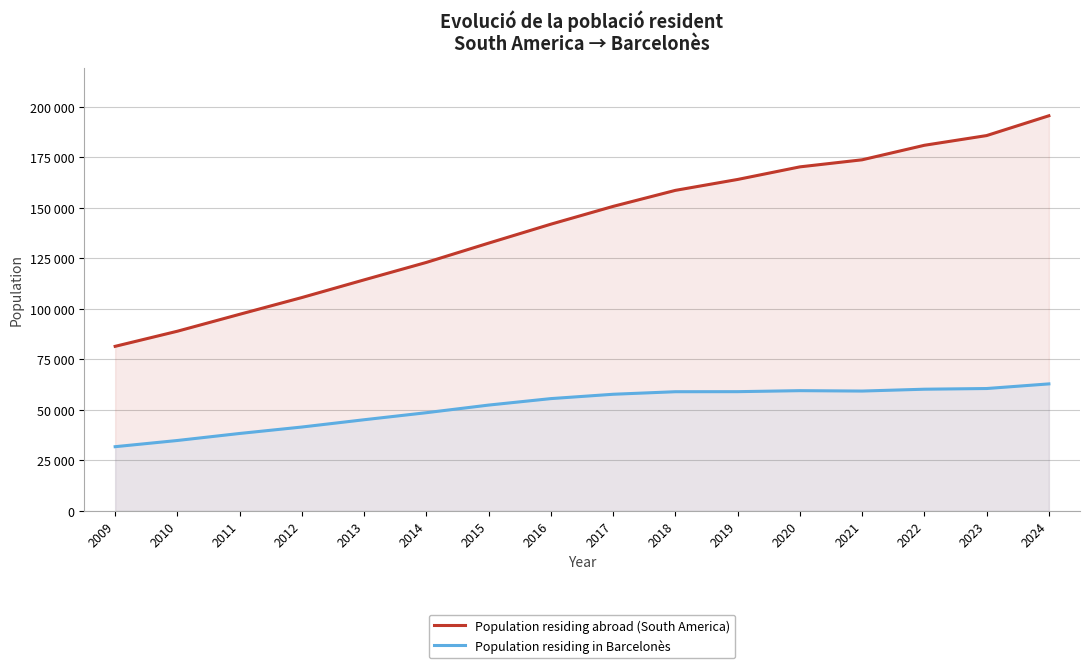

At which category does the chart reach its peak across all series?

2024